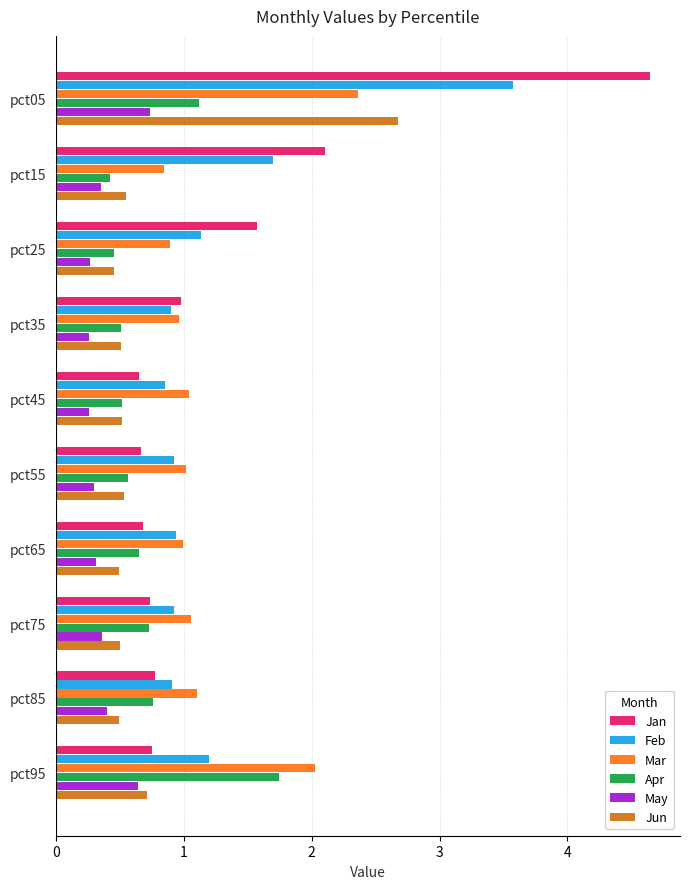

What is the lowest value of the May series?

0.3